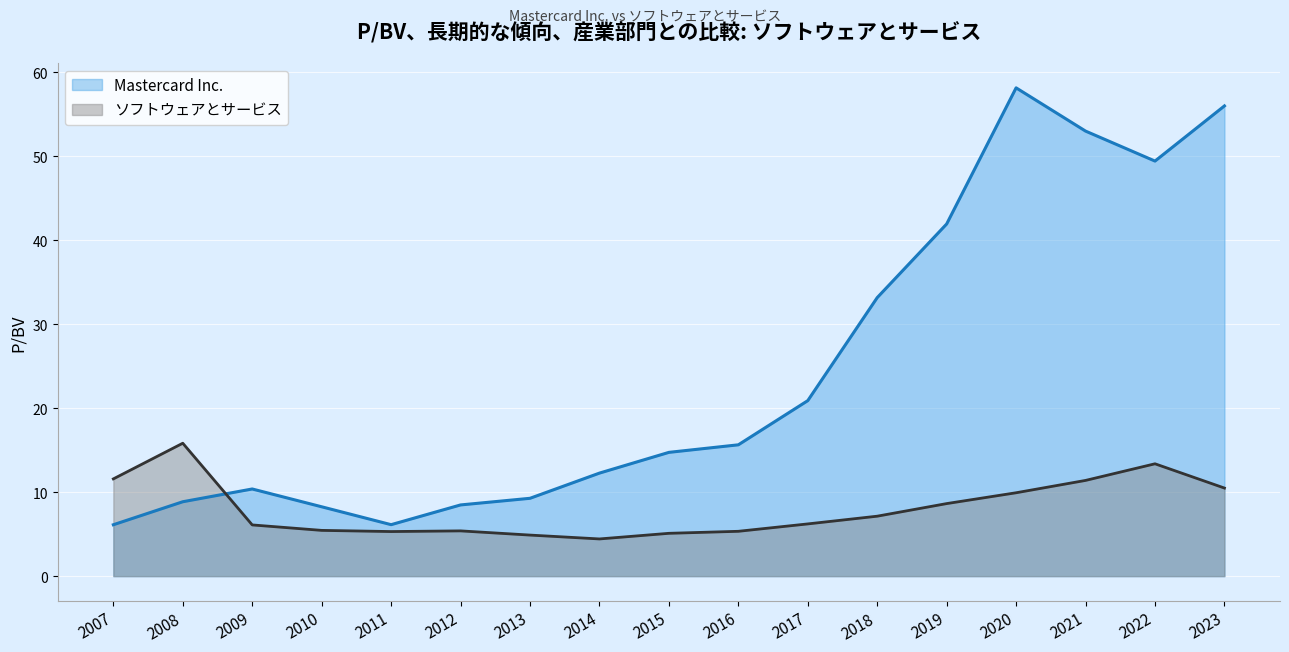

At which category is the sum across all series the highest?

2020